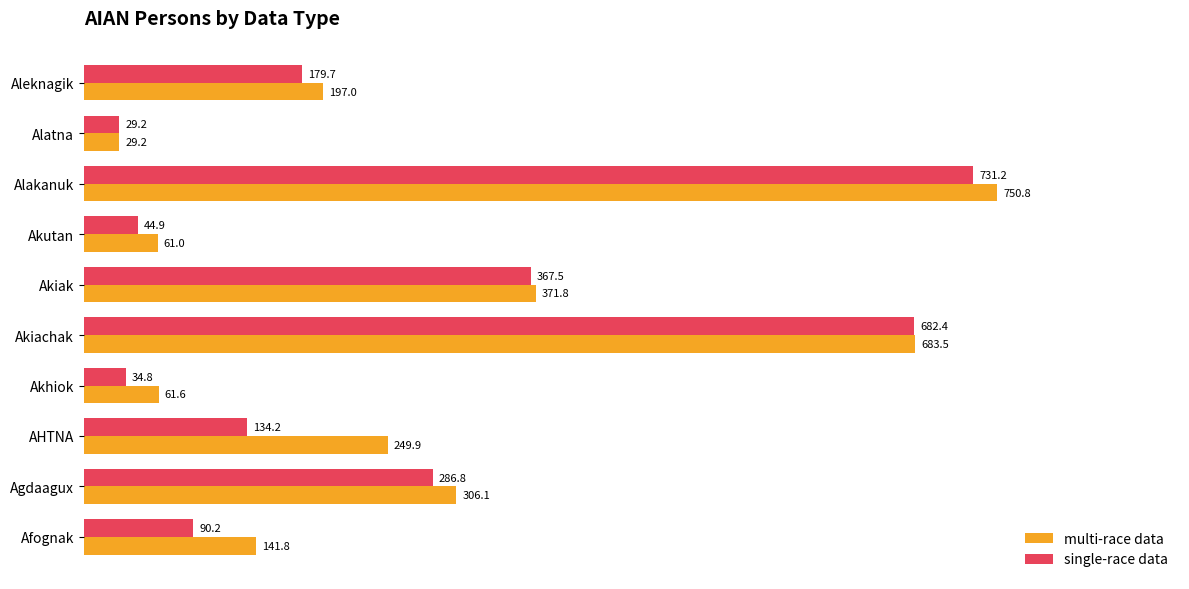

How many data points in multi-race data are less than 249?

5